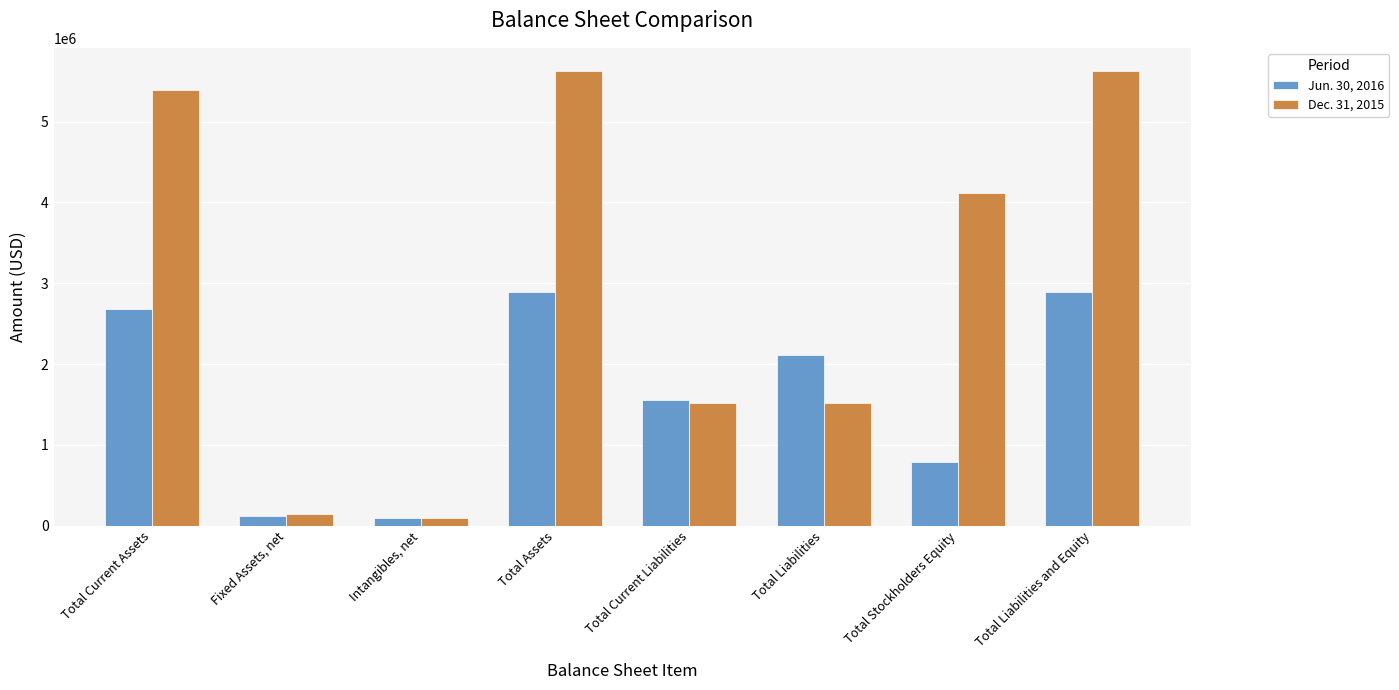

What is the label of the 5th bar from the right?

Total Assets